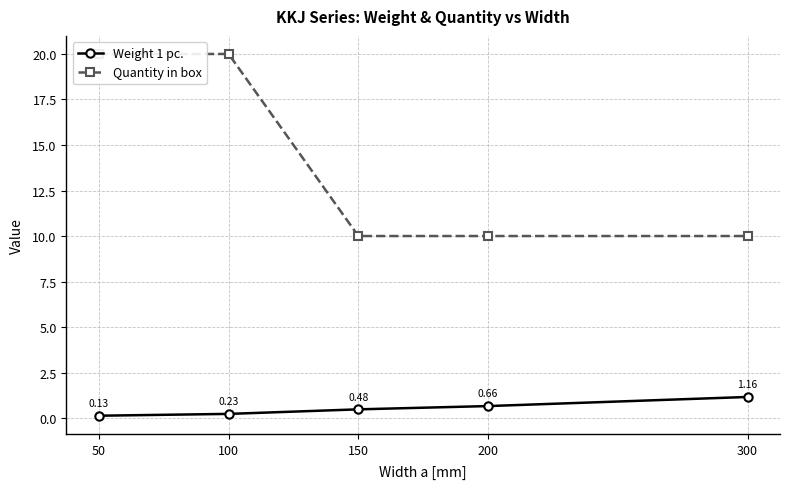

Reading left to right, extract all data points from this chart.

Weight 1 pc.: 0.1	0.2	0.5	0.7	1.2
Quantity in box: 20.0	20.0	10.0	10.0	10.0